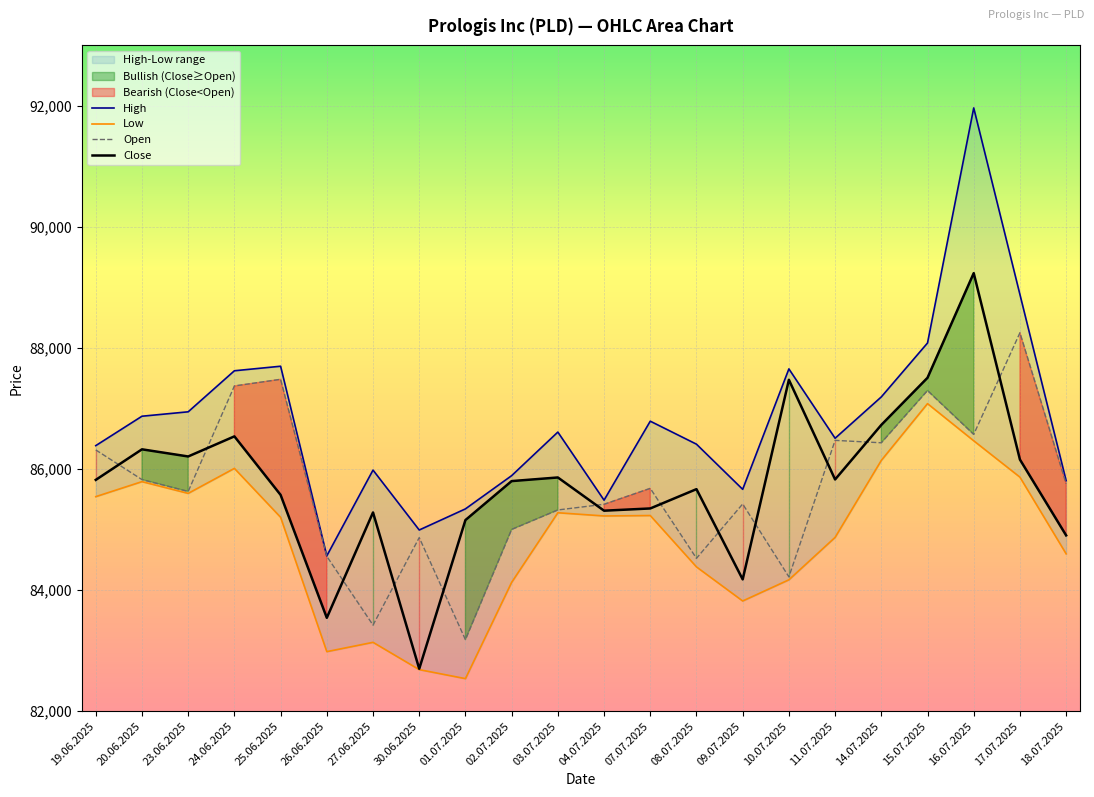

True or false: Open has a value of 131732 at 03.07.2025.

False